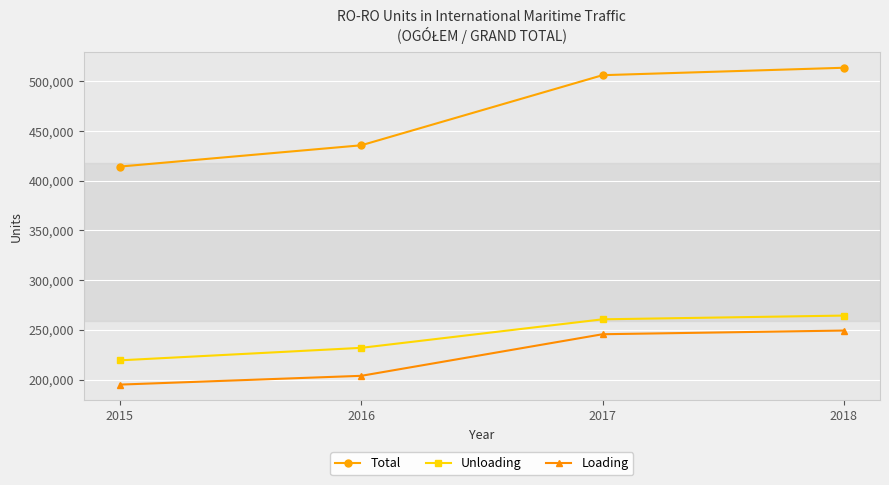

The Unloading series shows 231874 at 2016. True or false?

True